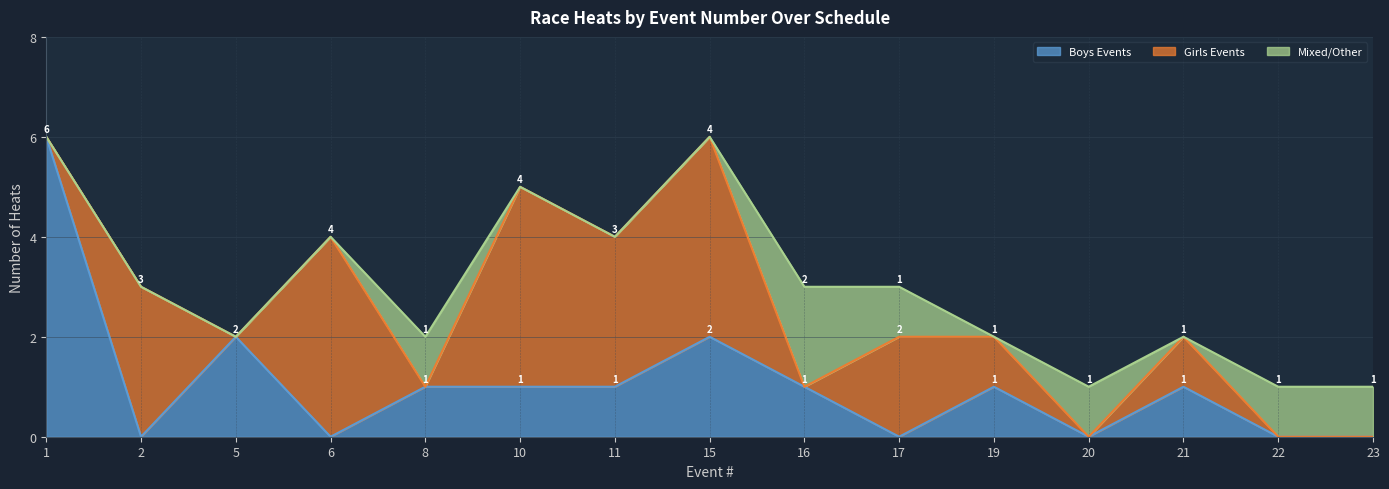

Where does the Girls Events series first go above 1?

2